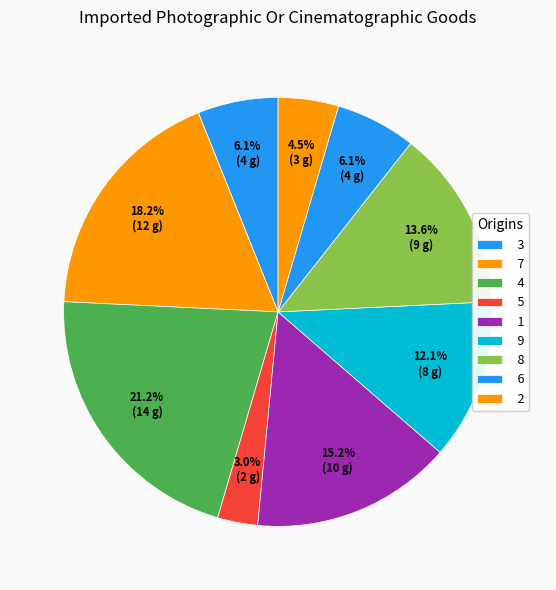

Which has a higher value, 1 or 3?

1